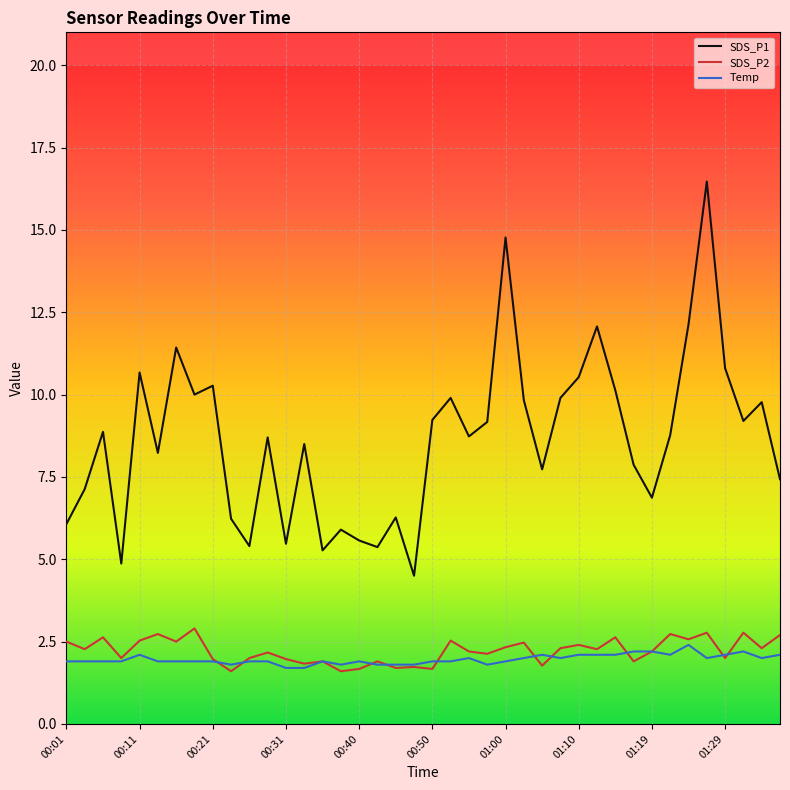

How many lines are shown in the chart?

3